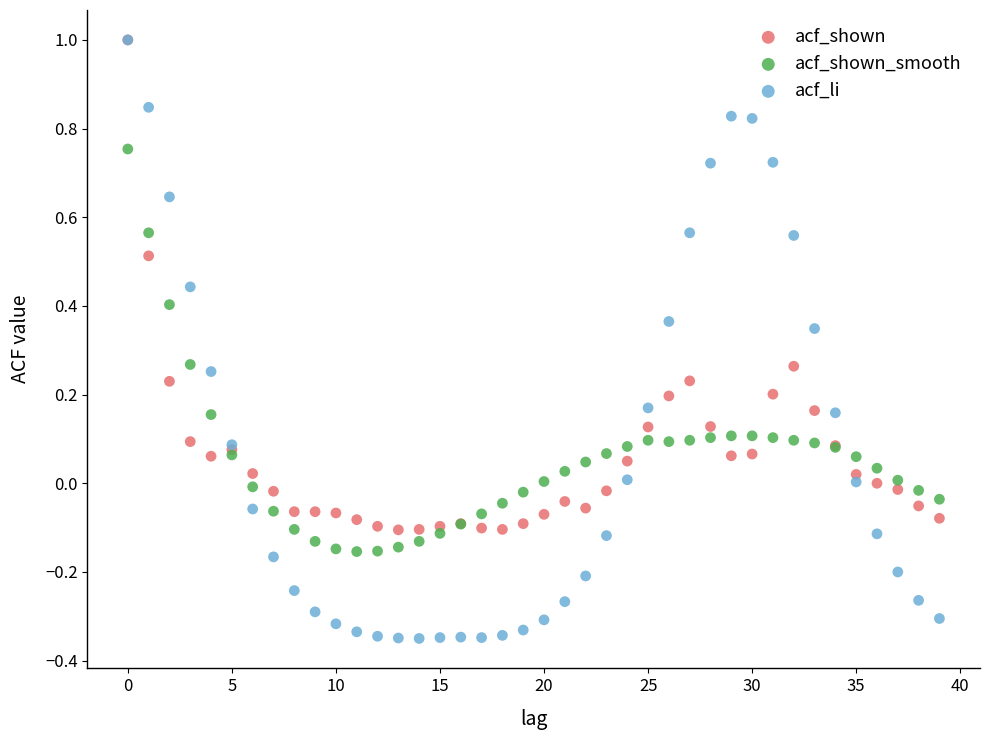

Which series has the largest Y range (max minus min)?

acf_li